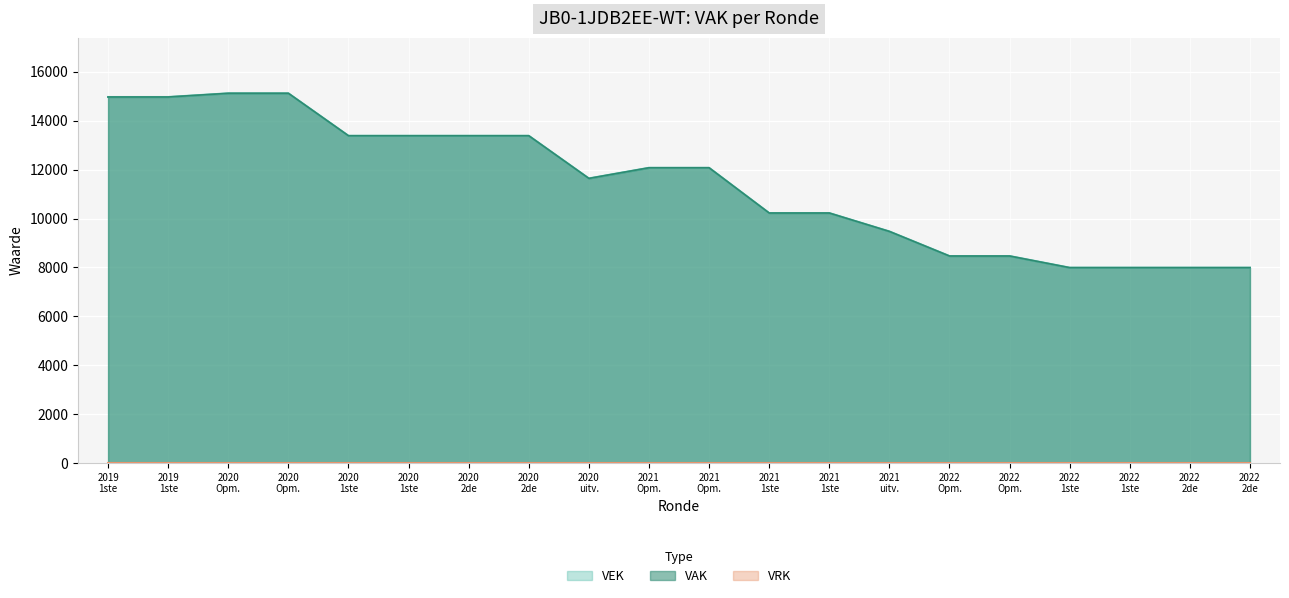

How many points are lower than both their immediate neighbors (excluding endpoints)?

1